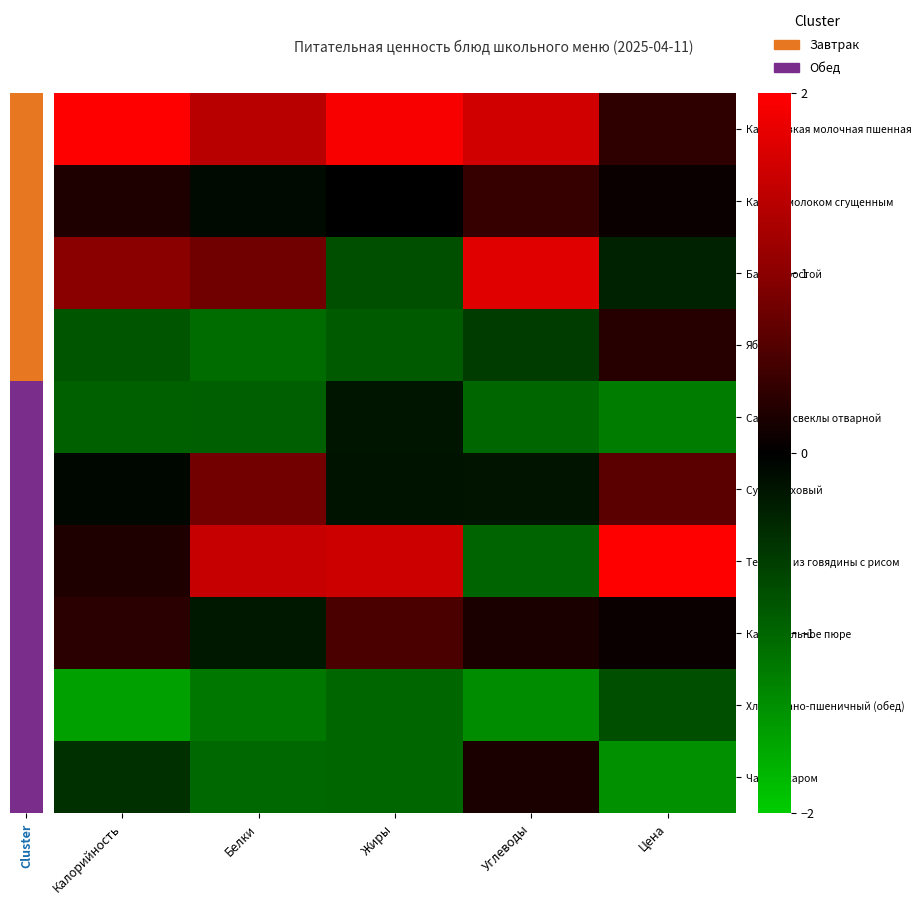

Reading left to right, extract all data points from this chart.

Каша вязкая молочная пшенная: Калорийность=2.1	Белки=1.4	Жиры=1.9	Углеводы=1.6	Цена=0.3
Какао с молоком сгущенным: Калорийность=0.2	Белки=-0.1	Жиры=-0.0	Углеводы=0.4	Цена=0.1
Батон простой: Калорийность=1.0	Белки=0.8	Жиры=-0.8	Углеводы=1.7	Цена=-0.3
Яблоко: Калорийность=-0.8	Белки=-1.1	Жиры=-0.9	Углеводы=-0.6	Цена=0.3
Салат из свеклы отварной: Калорийность=-0.9	Белки=-0.9	Жиры=-0.2	Углеводы=-1.0	Цена=-1.2
Суп гороховый: Калорийность=-0.1	Белки=0.8	Жиры=-0.2	Углеводы=-0.2	Цена=0.7
Тефтели из говядины с рисом: Калорийность=0.2	Белки=1.5	Жиры=1.6	Углеводы=-1.0	Цена=2.3
Картофельное пюре: Калорийность=0.3	Белки=-0.2	Жиры=0.5	Углеводы=0.2	Цена=0.1
Хлеб ржано-пшеничный (обед): Калорийность=-1.6	Белки=-1.2	Жиры=-1.0	Углеводы=-1.4	Цена=-0.8
Чай с сахаром: Калорийность=-0.5	Белки=-1.0	Жиры=-1.0	Углеводы=0.2	Цена=-1.4